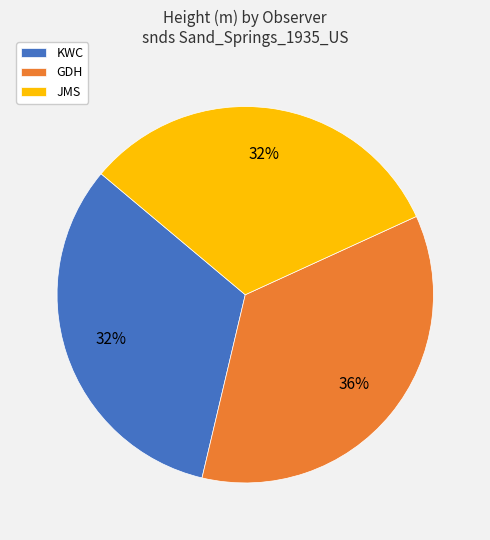

Is GDH the majority of the pie?

No